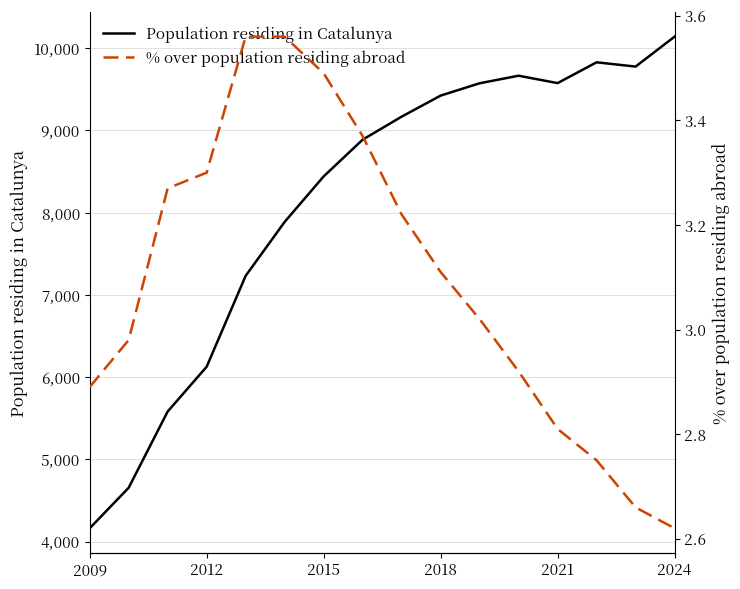

What is the difference between the second highest and minimum values in the Population residing in Catalunya series?

5667